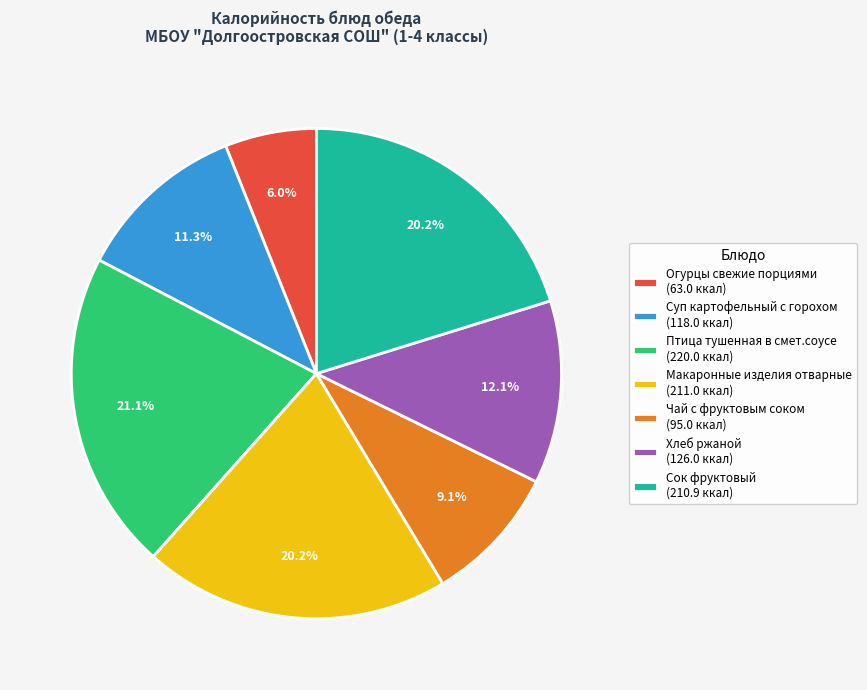

What percentage is the Сок фруктовый slice, to the nearest percent?

20%